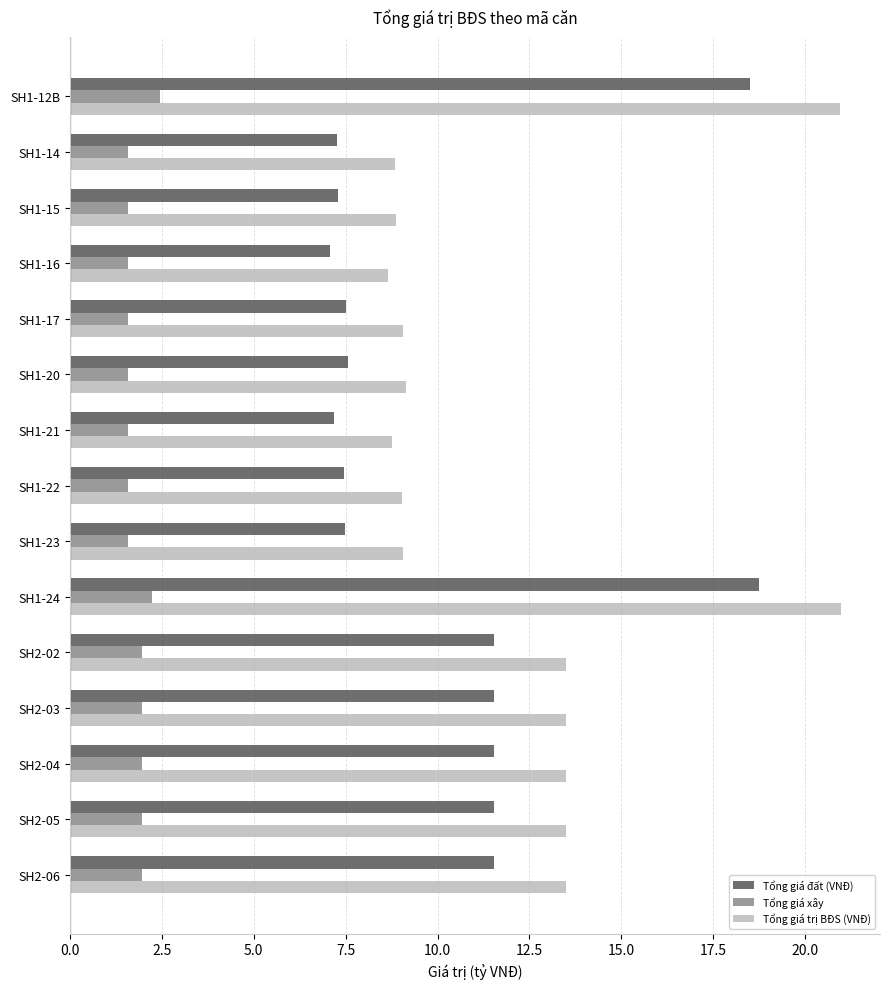

What is the sum of all Tổng giá đất (VNĐ) values?

153.8